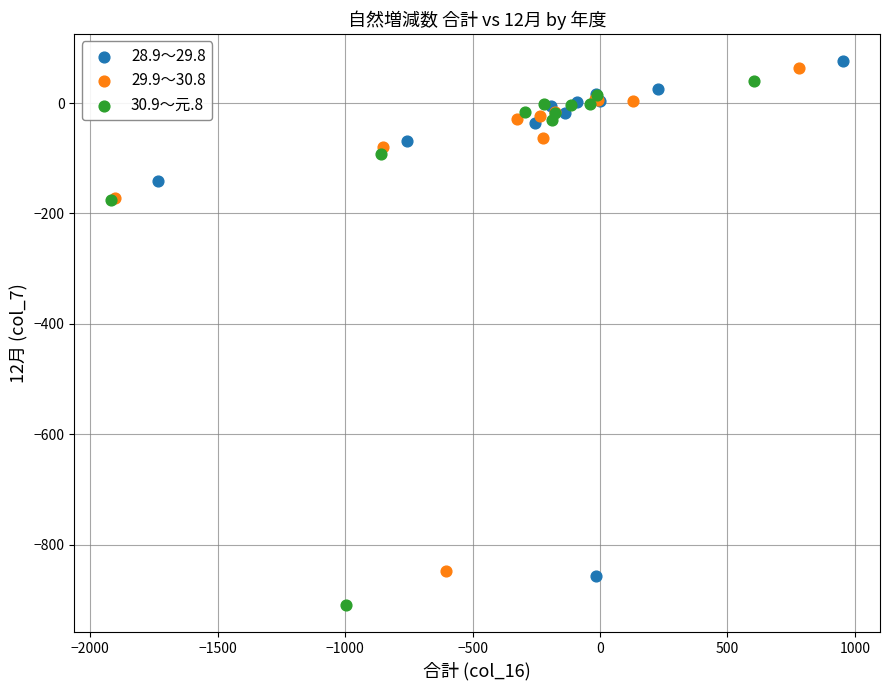

Which series has the widest spread of Y values?

30.9～元.8